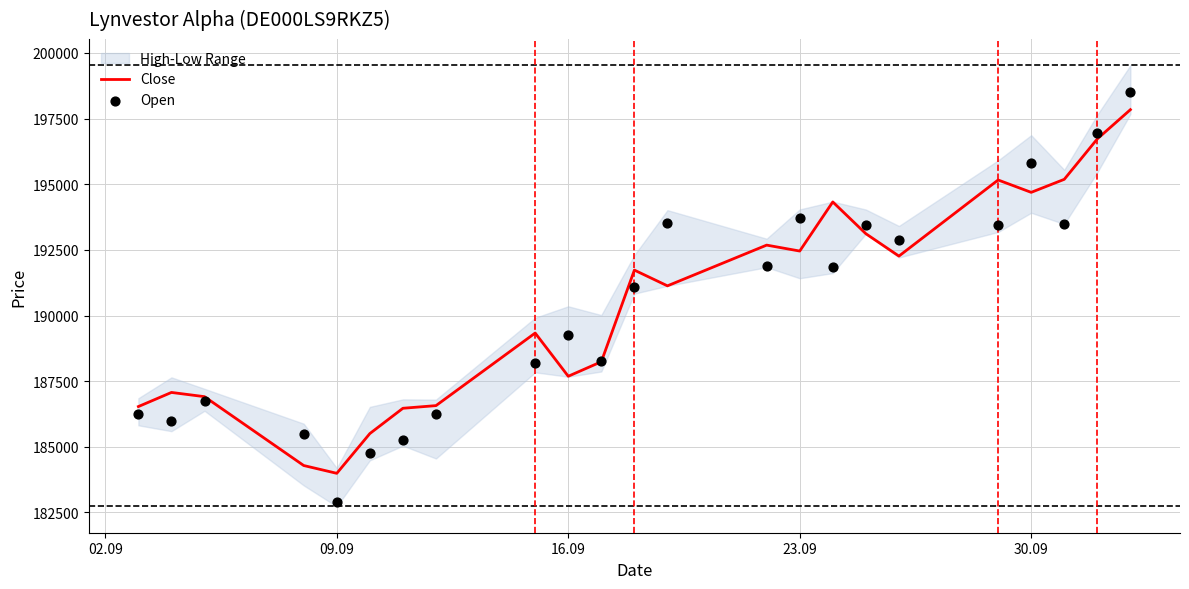

What is the lowest value of the Close series?

183991